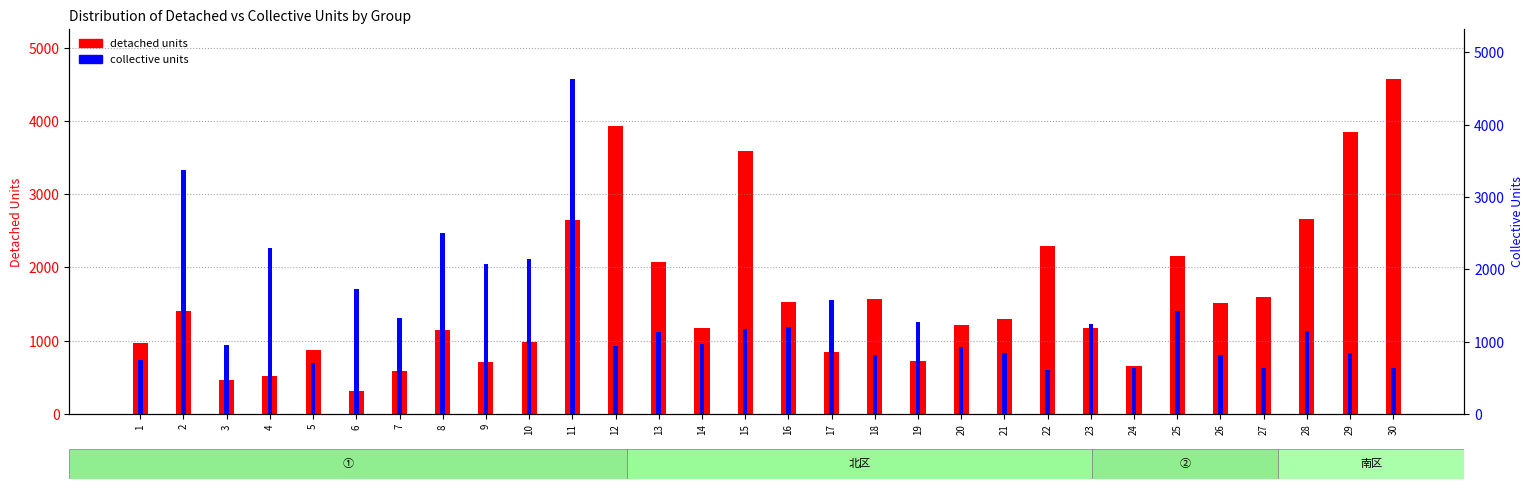

Rank the series by their maximum value, from lowest to highest.

detached units, collective units